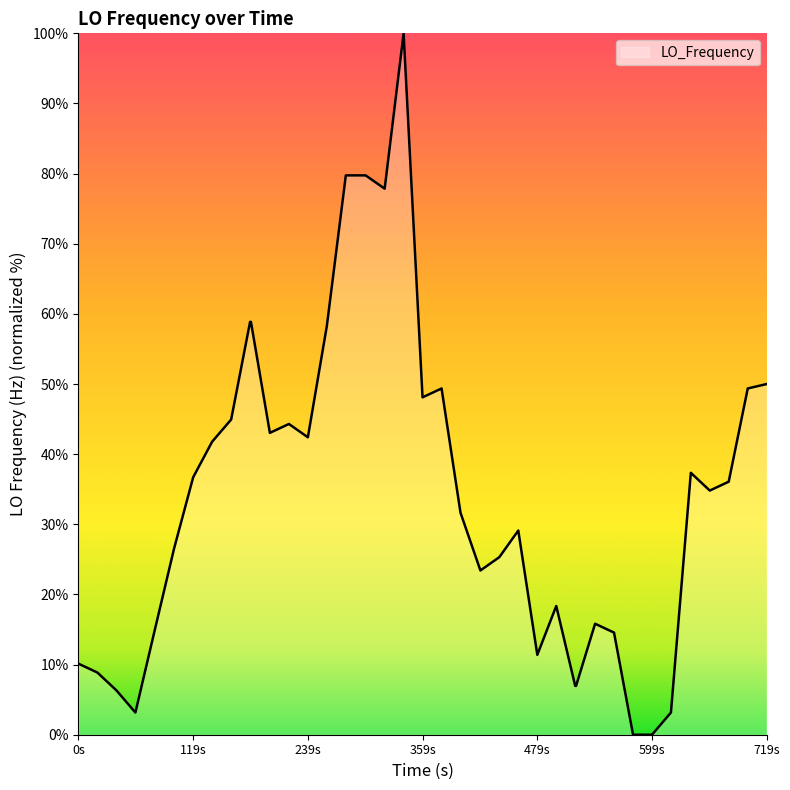

Count the number of data series in this chart.

1